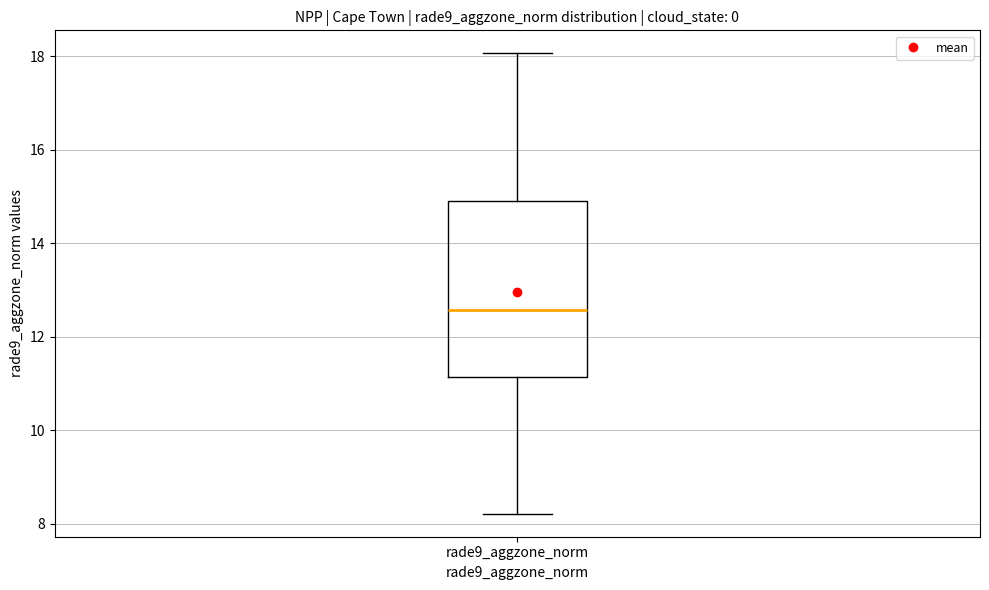

Read this box plot against the y-axis: the position of the median line, the range covered by the box, and the ends of both whiskers. The values are not printed on the chart, so give them approximately, as read against the axis.

median 12.6, box 11.2 to 15.0, whiskers 8.2 to 18.0